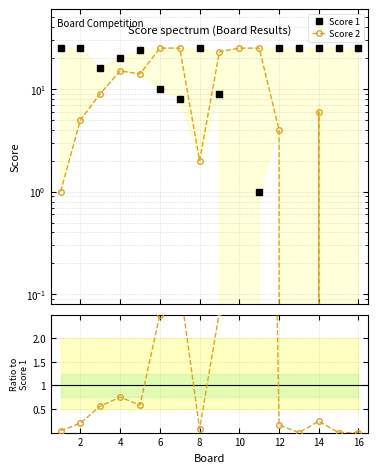

What is the average value of the Score 2 series?

11.2